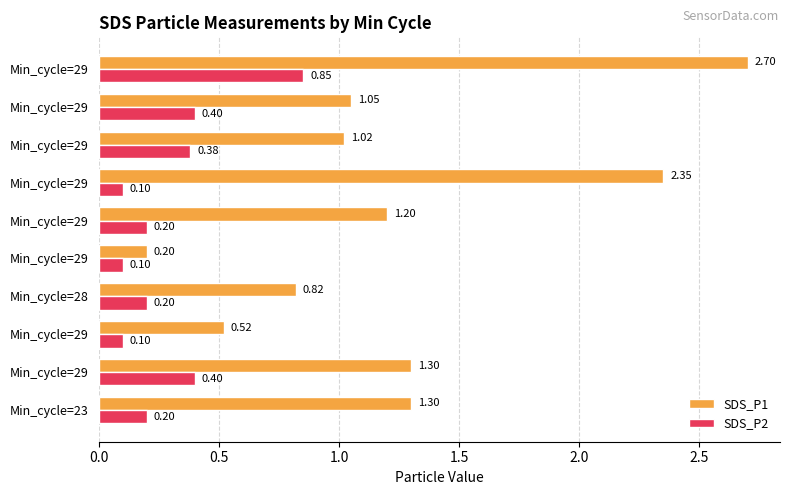

What are all the series names shown in the legend?

SDS_P1, SDS_P2